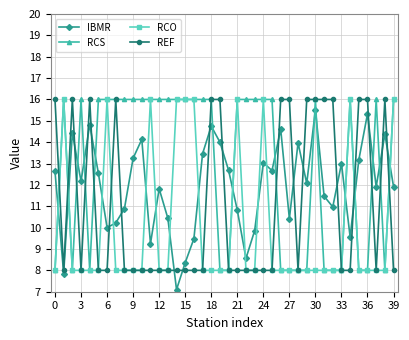

True or false: IBMR has more than 1 points higher than both neighbors.

True